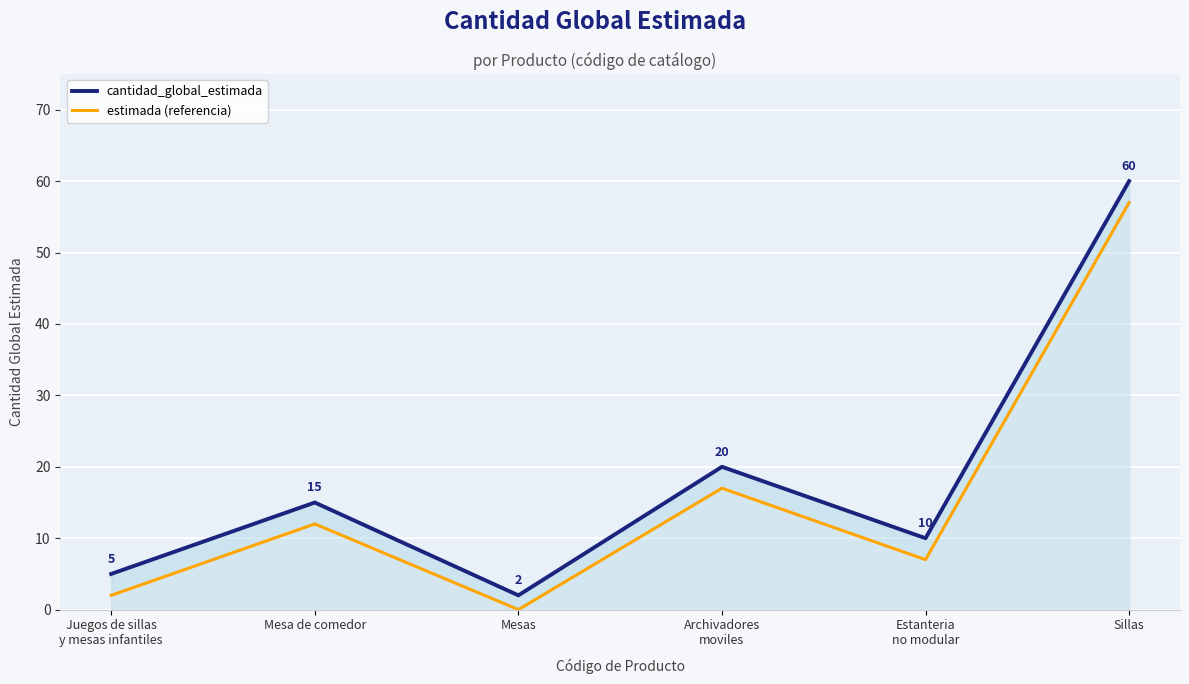

Which series has the largest total across all categories?

cantidad_global_estimada